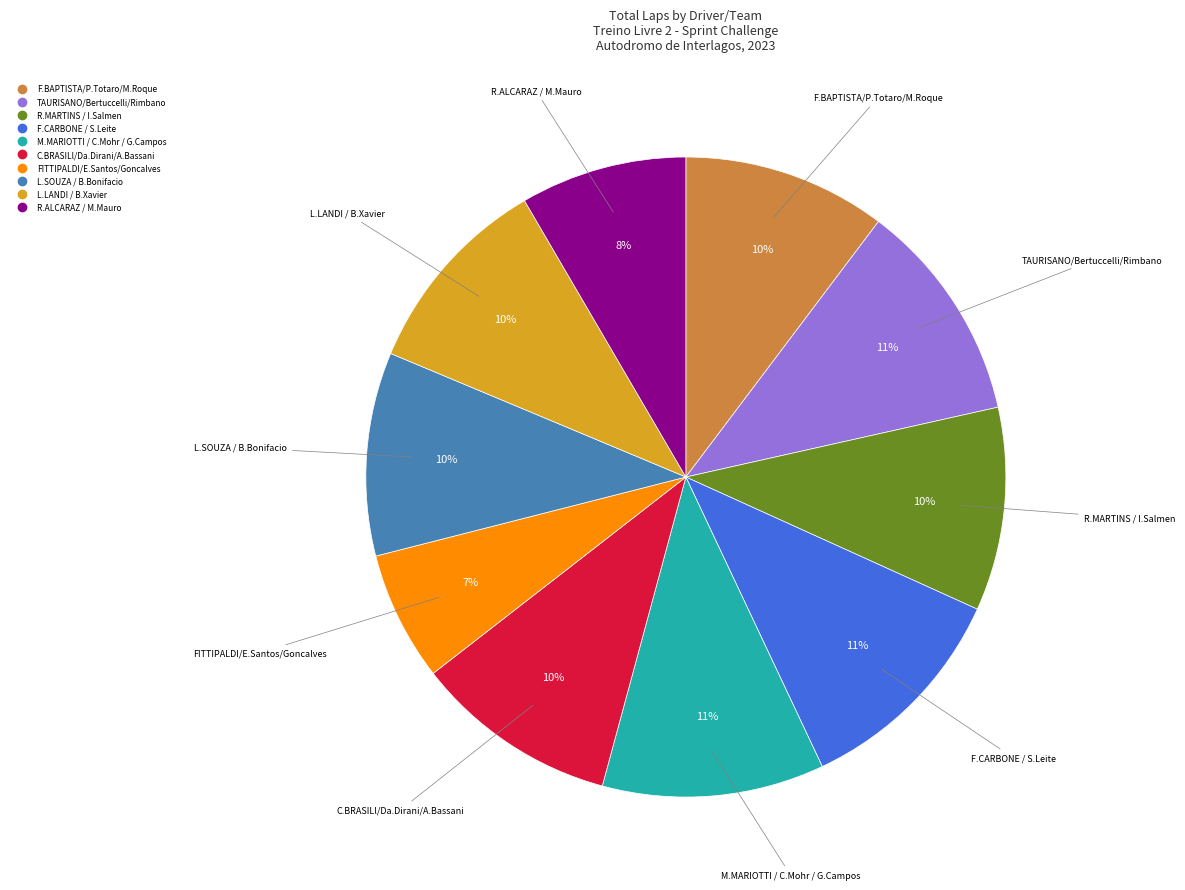

Does any single category account for the majority?

No